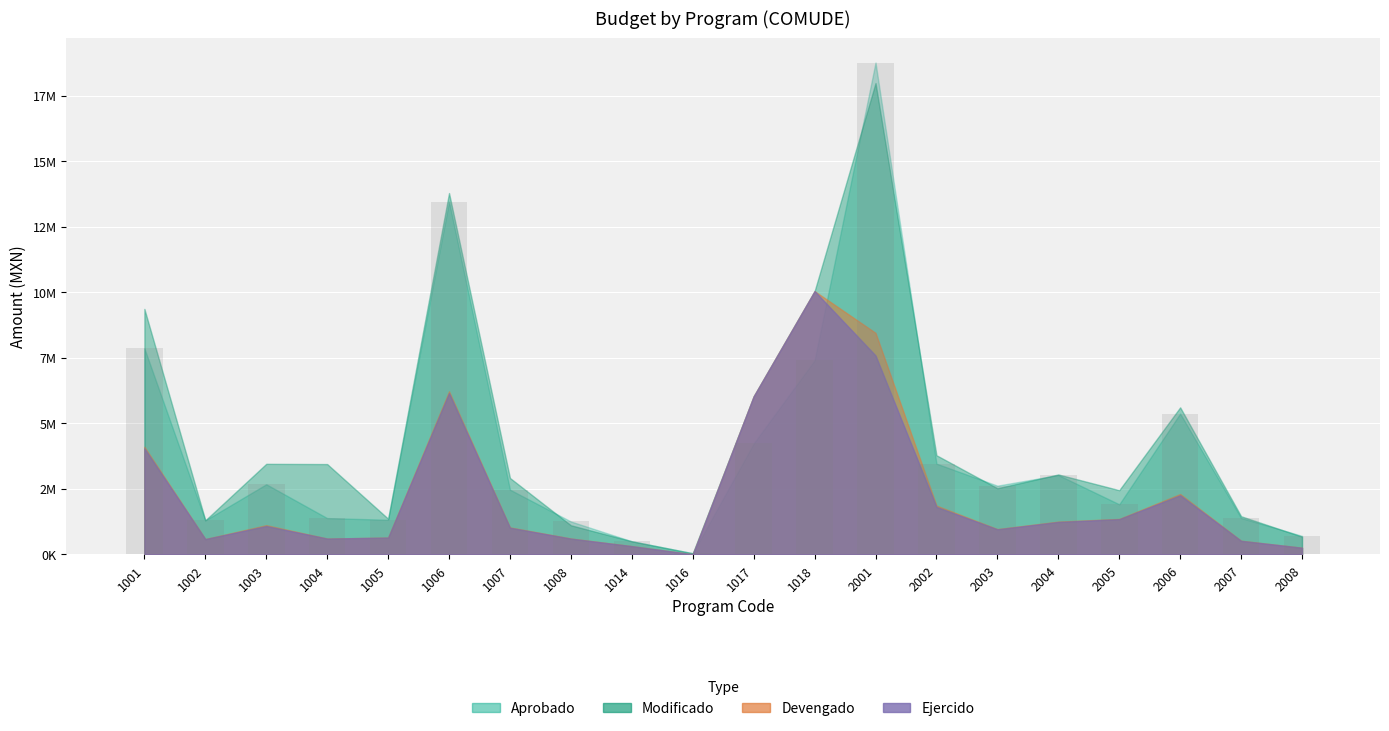

Are the bars horizontal?

No